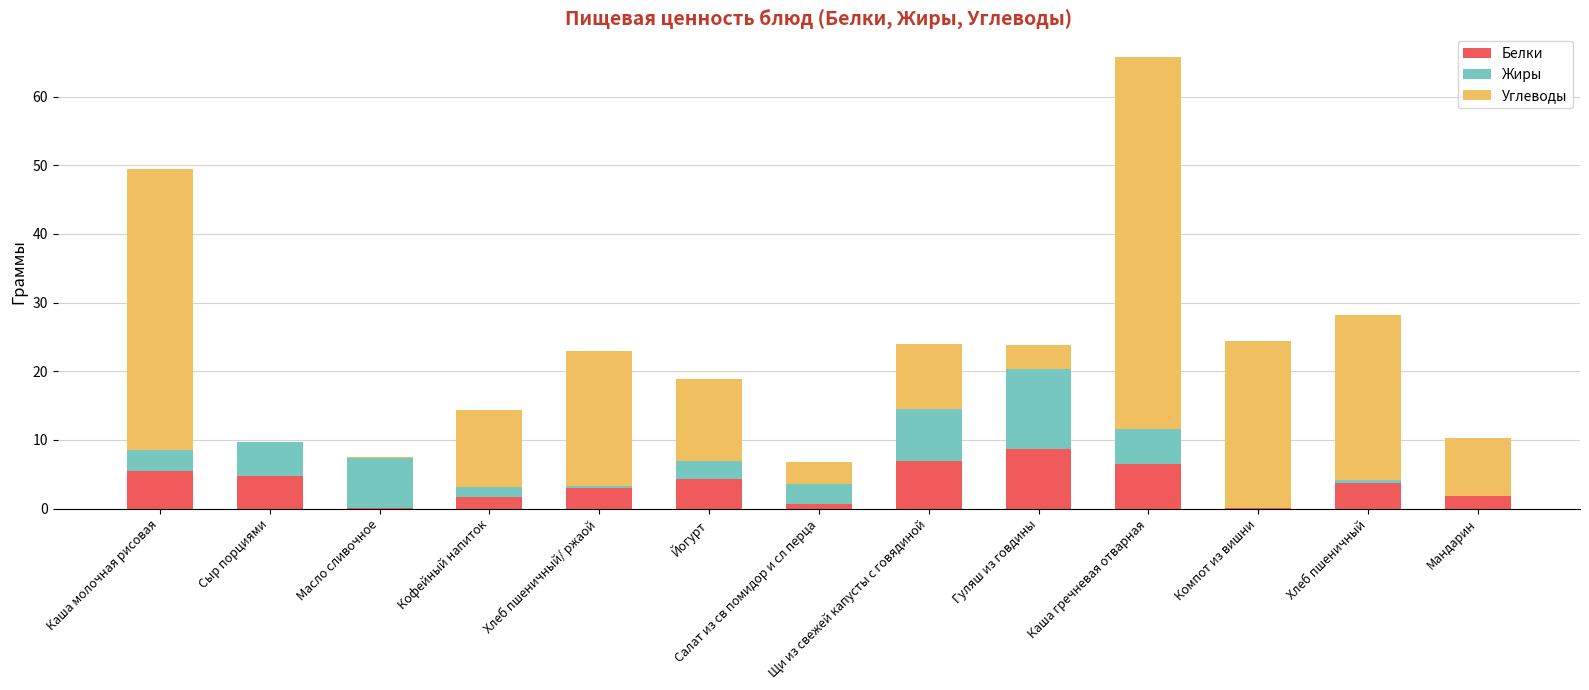

What is the maximum value for Белки?

8.7